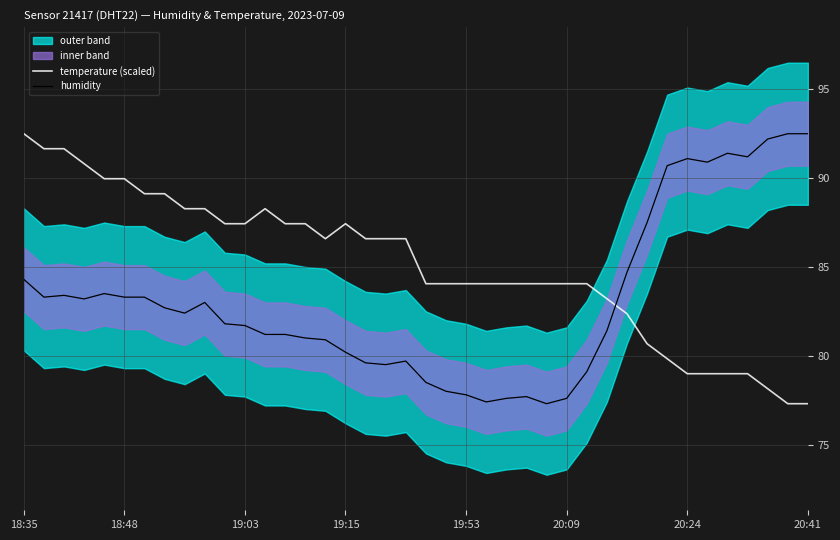

What is the value of the humidity point at the 13th from the left?

81.2